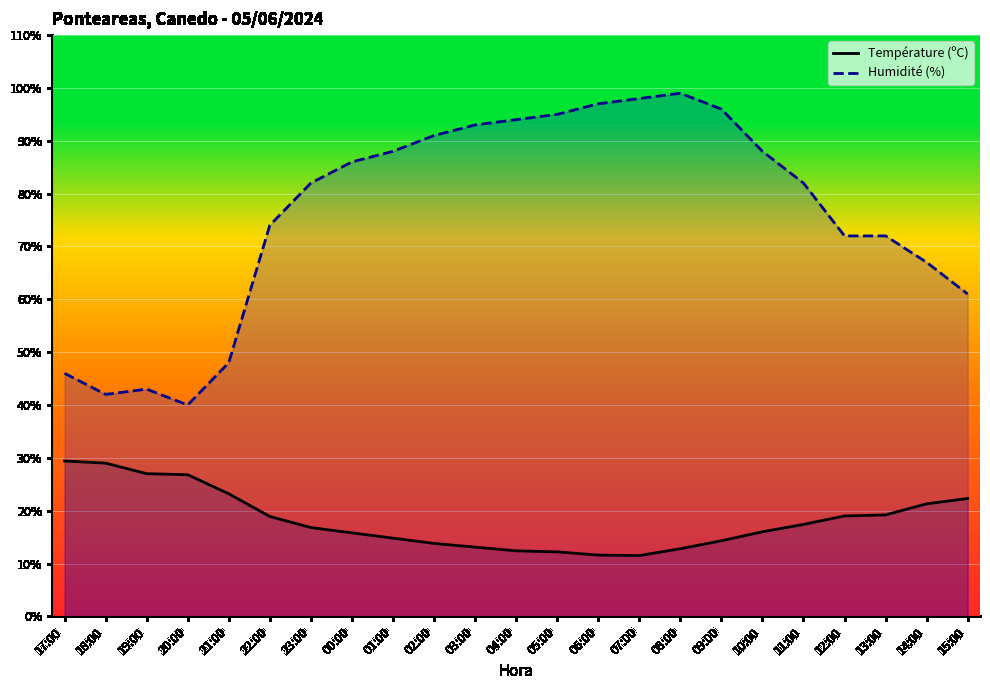

Read the Humidité (%) value at 19:00.

43.0